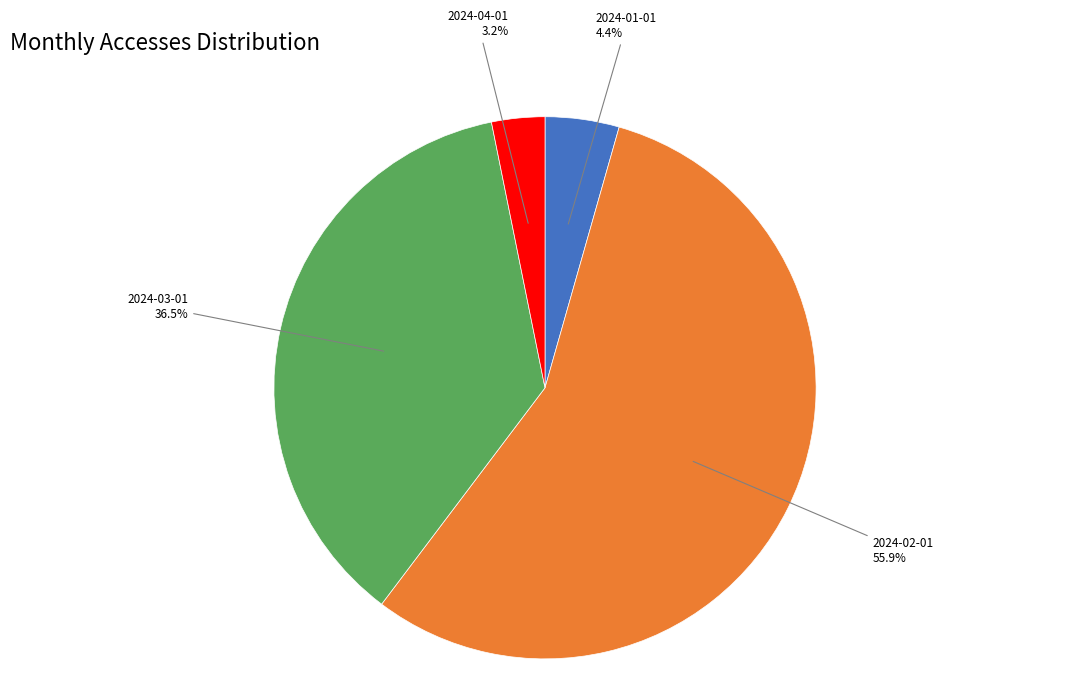

Is there a majority slice in this chart?

Yes